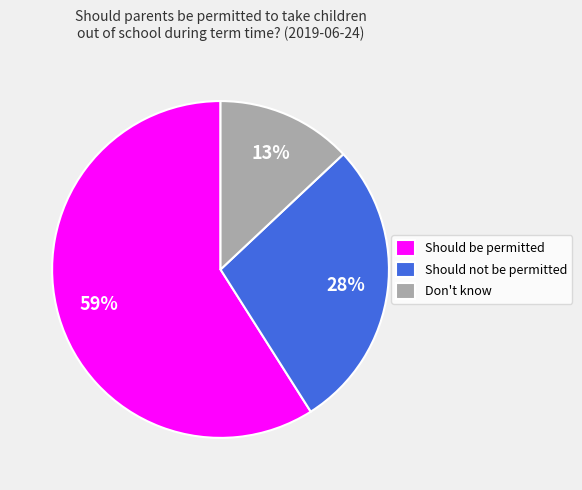

How many slices are in this pie chart?

3